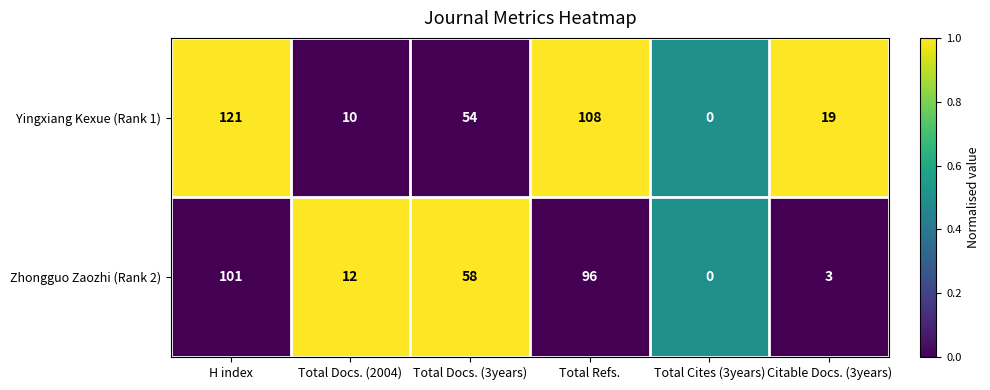

What is the maximum value for Yingxiang Kexue (Rank 1)?

121